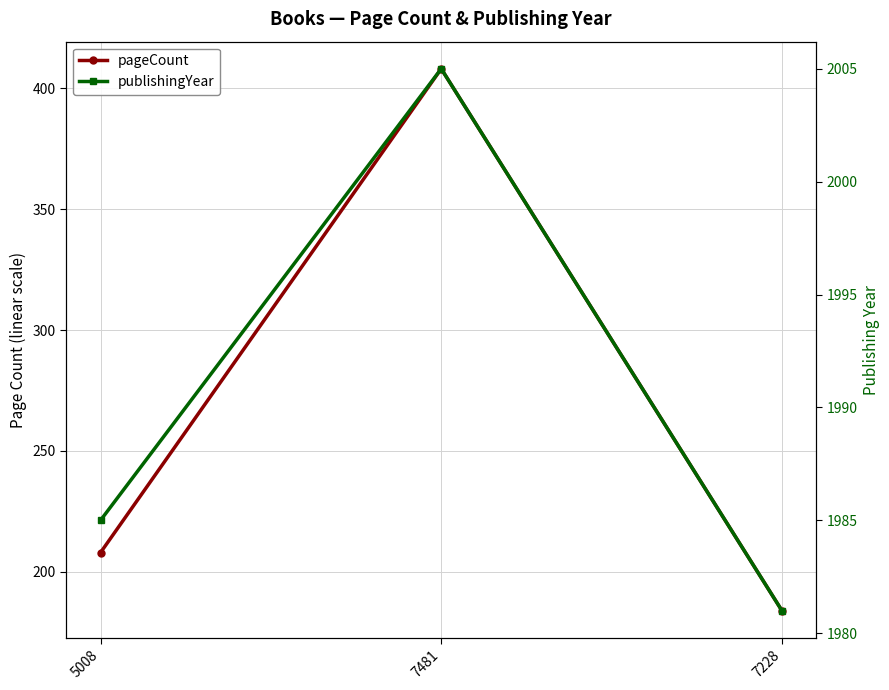

Reading left to right, list all the values displayed in this chart.

pageCount: 5008=208	7481=408	7228=184
publishingYear: 5008=1985	7481=2005	7228=1981